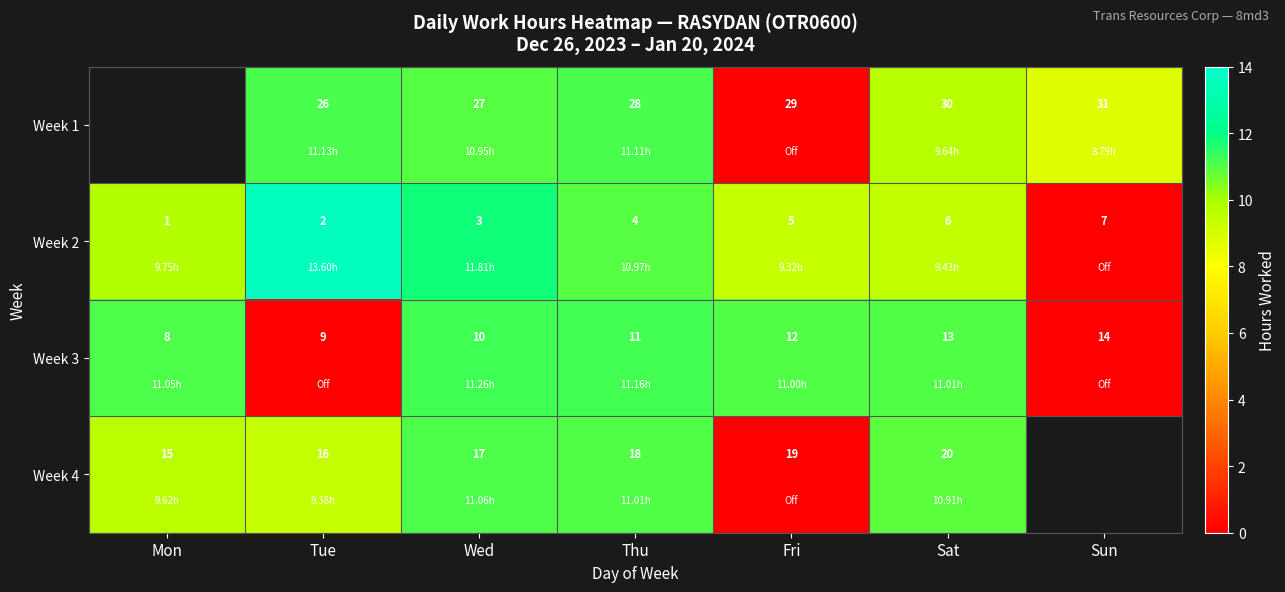

How many values in the Week 3 series are below 11?

3